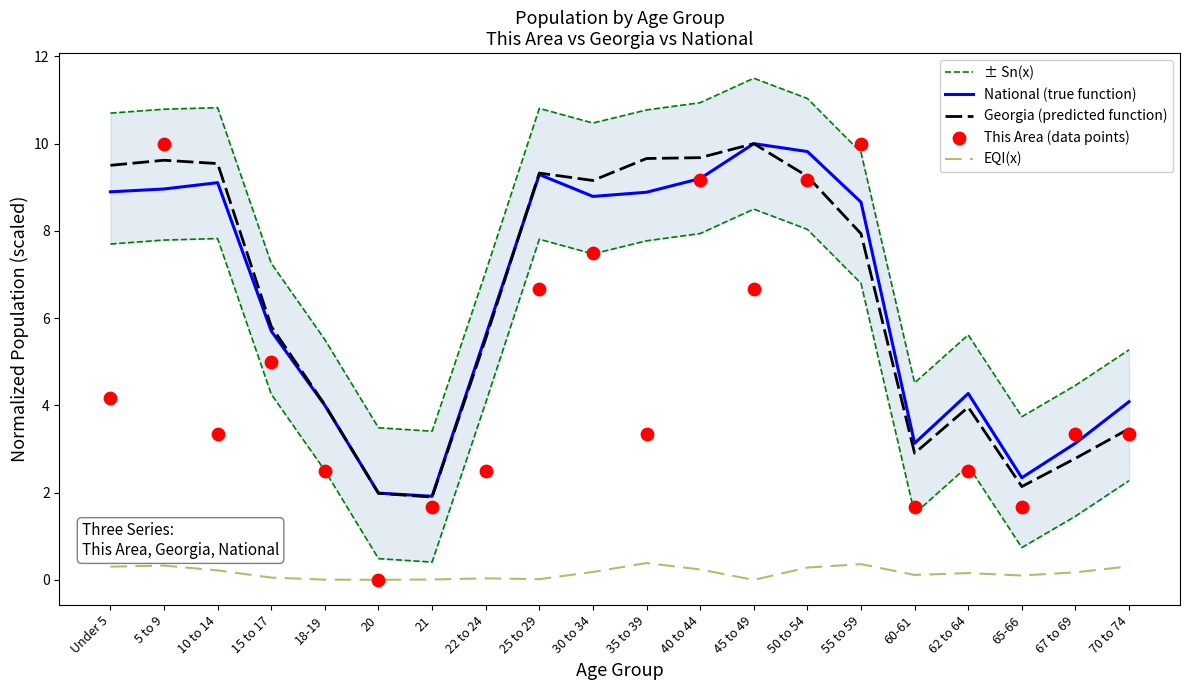

What is the total value across all series at 22 to 24?

20.7